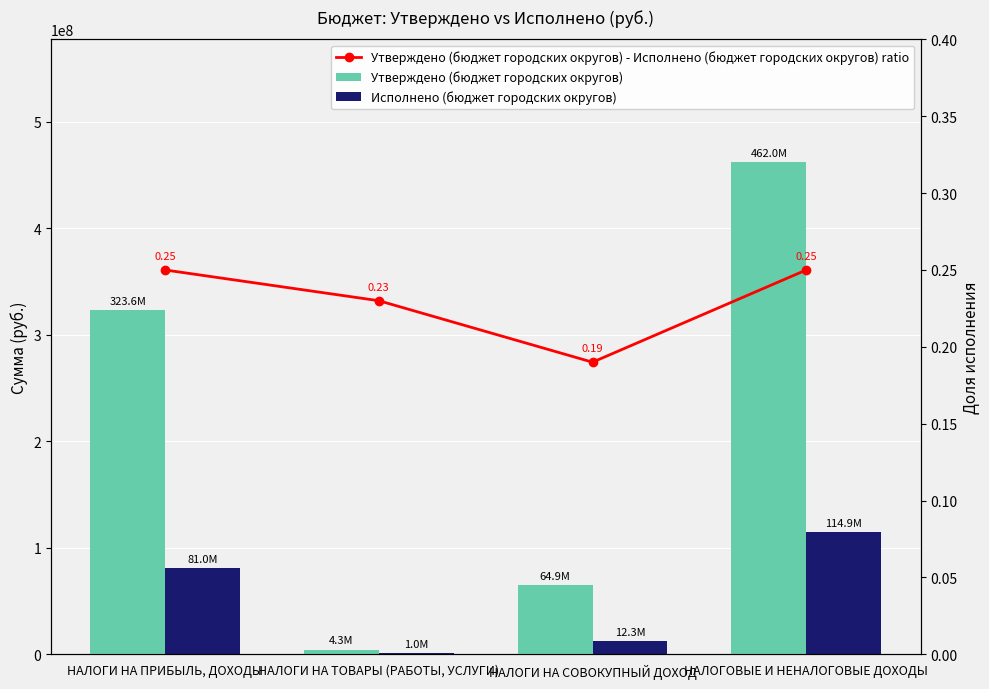

Where is Исполнено (бюджет городских округов) nearest to the value 57962012?

НАЛОГИ НА ПРИБЫЛЬ, ДОХОДЫ